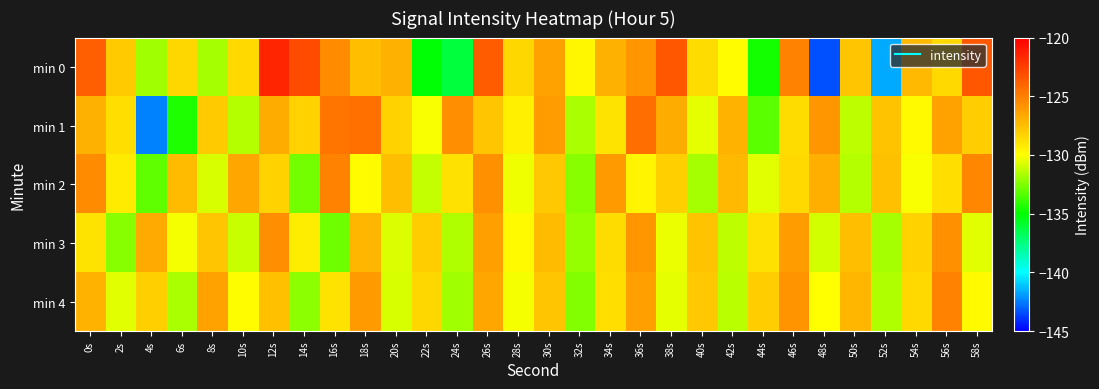

What is the total value across all series at 14s?

-645.5